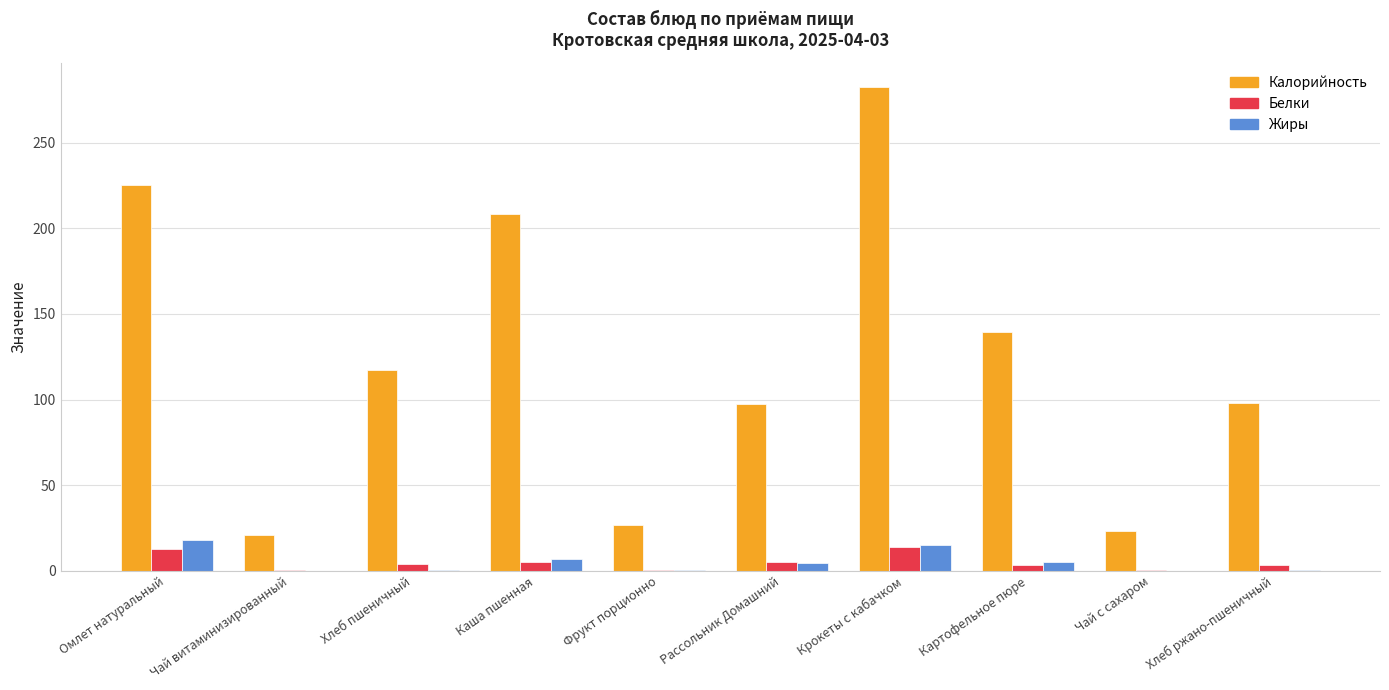

Is it true that Белки equals 2.9 at Омлет натуральный?

False